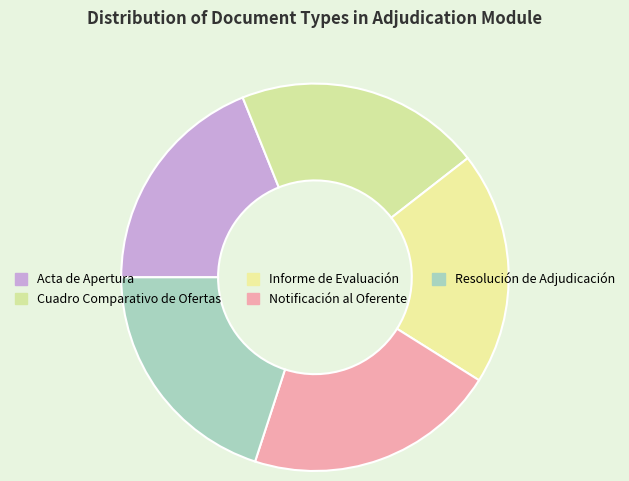

True or false: Acta de Apertura accounts for 29% of the total.

False